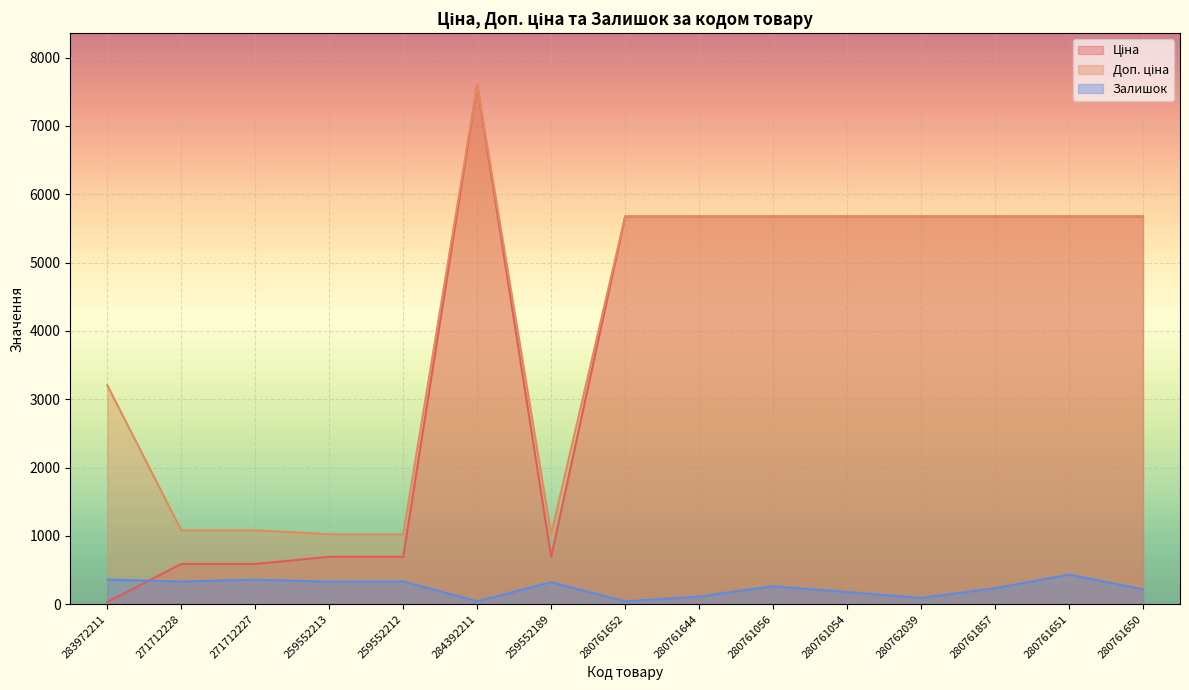

What is the total value across all series at 271712227?

2030.6